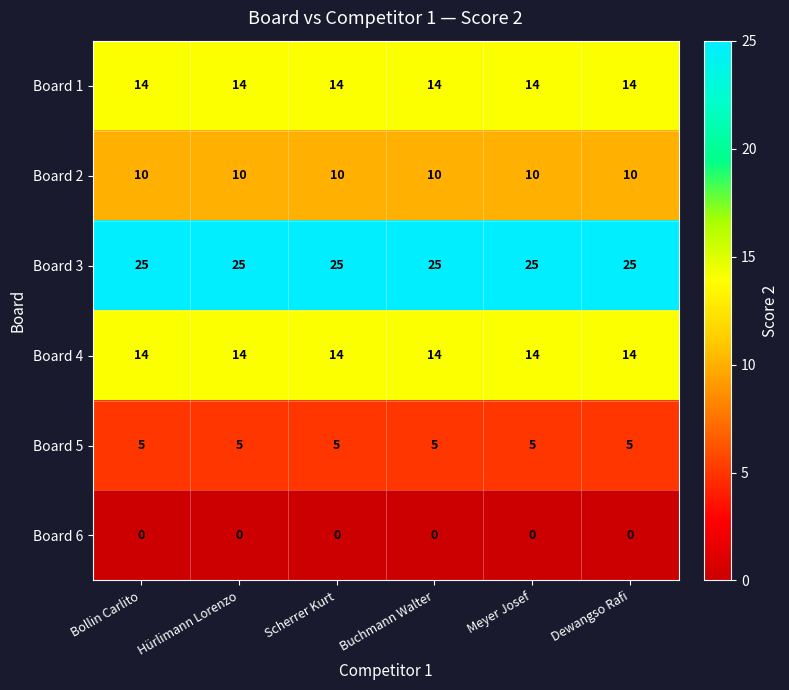

What is the difference between the highest and lowest values at Scherrer Kurt?

25